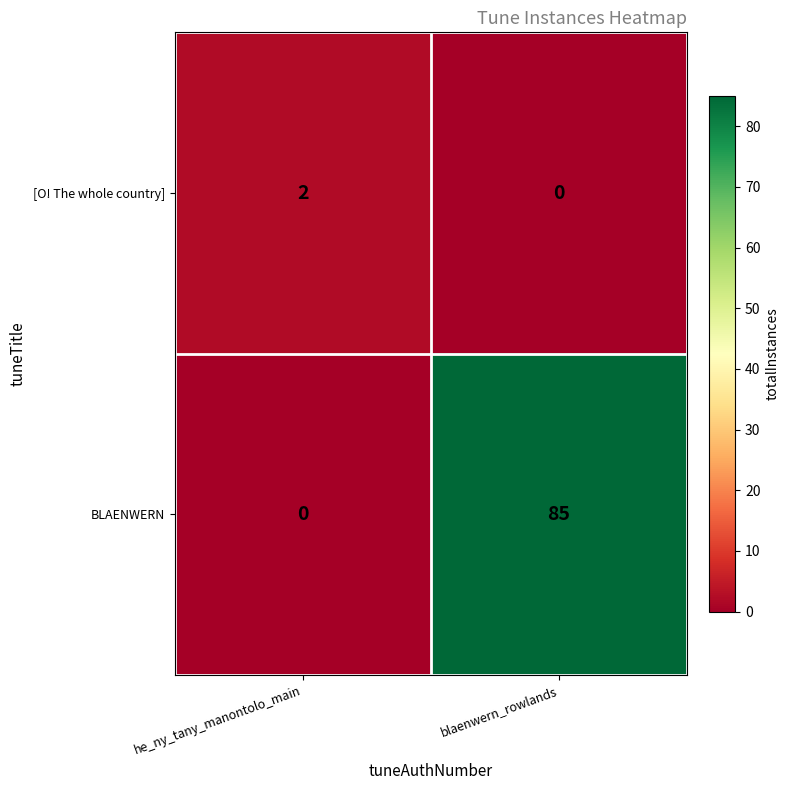

What is the sum of the BLAENWERN values at he_ny_tany_manontolo_main and blaenwern_rowlands?

85